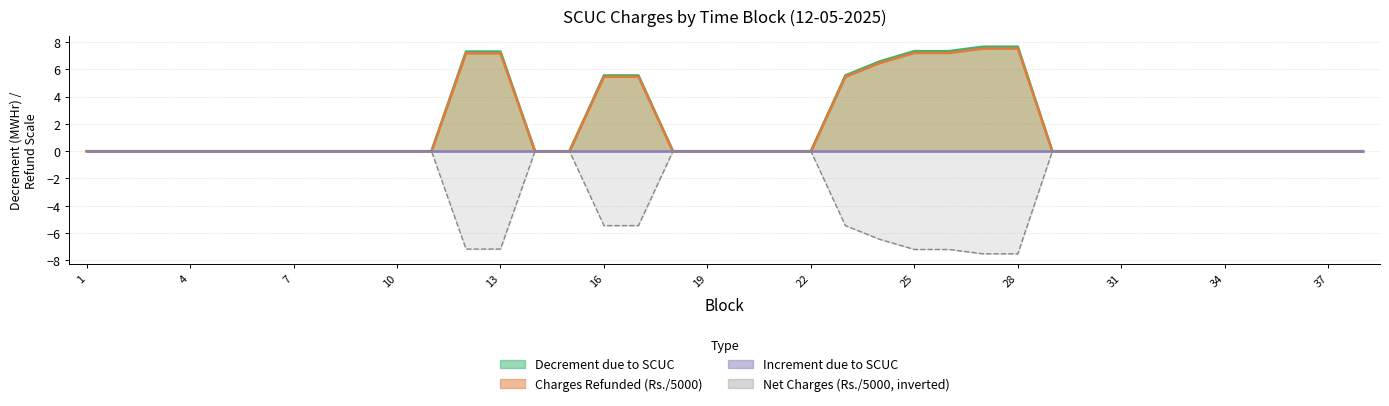

At which label is Decrement due to SCUC closest to 3?

16